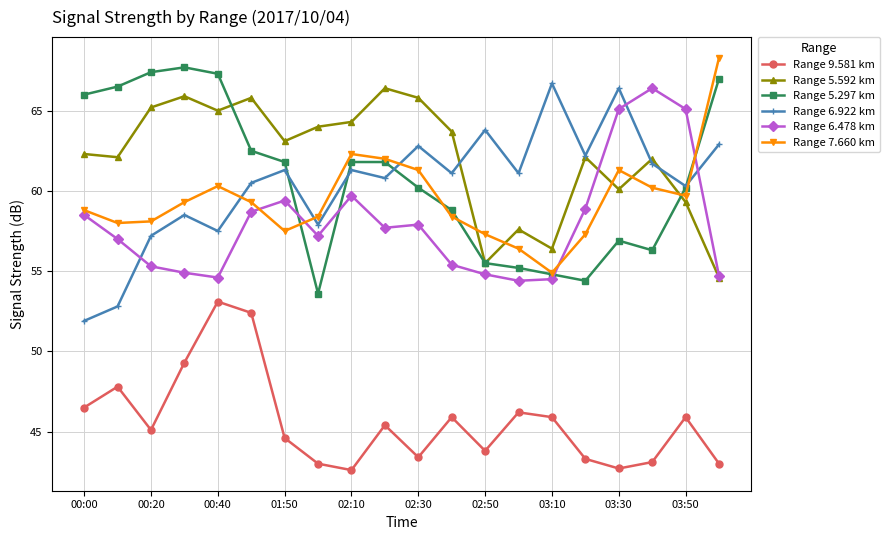

How many lines are shown in the chart?

6